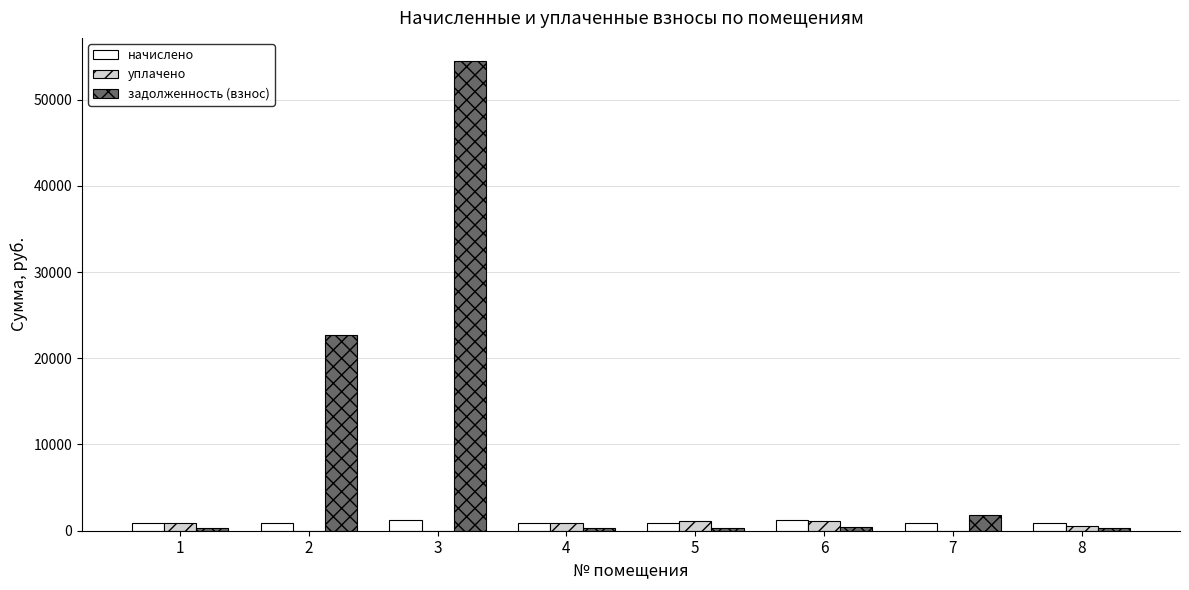

The value of уплачено at 7 is 0.0. True or false?

True